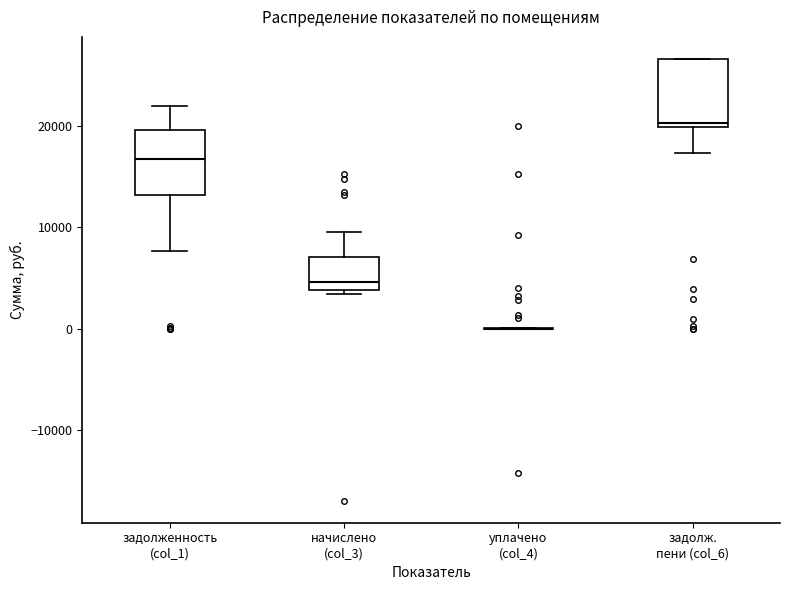

Where does the lower whisker of the box for задолж. пени (col_6) end on the y-axis? The values are not printed on the chart, so give them approximately, as read against the axis.

17000